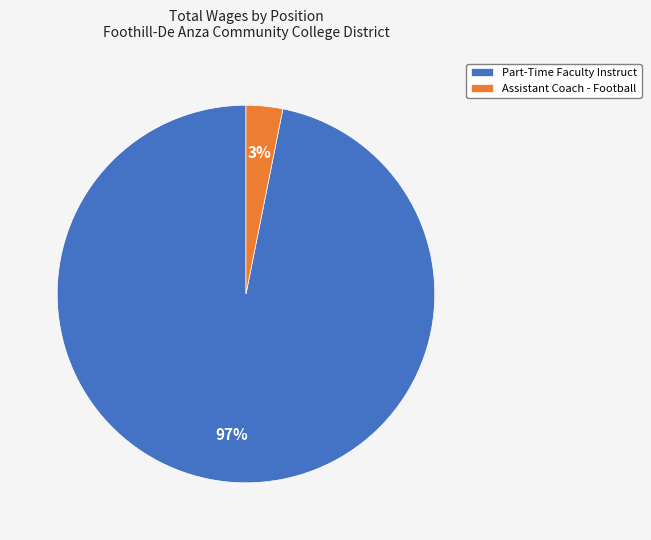

To the nearest percent, what is the average slice percentage?

50%